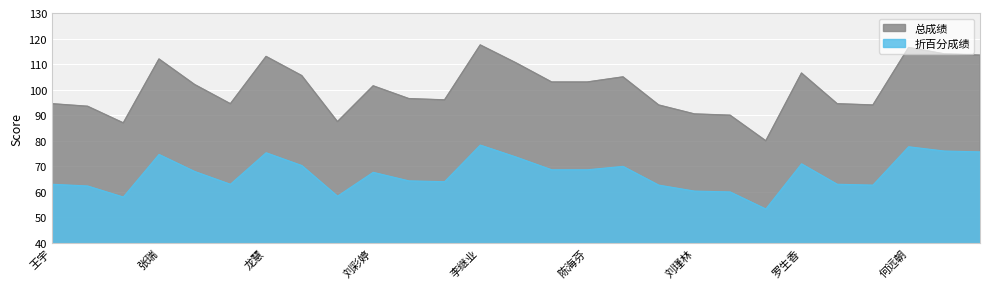

True or false: 折百分成绩 and 总成绩 intersect in this chart.

False